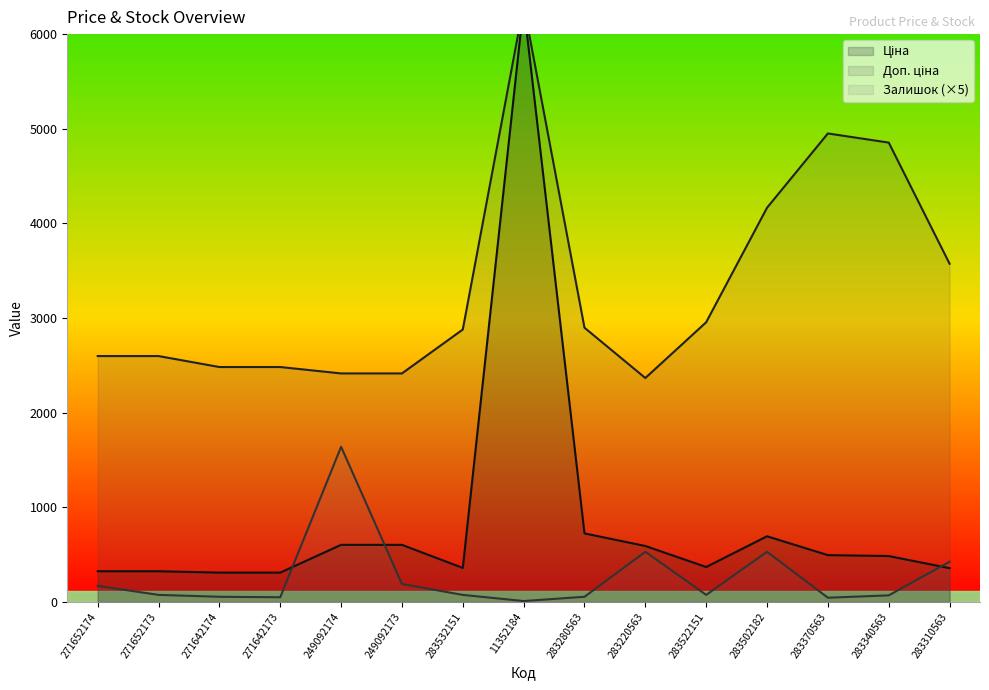

Where is Залишок nearest to the value 825?

283220563